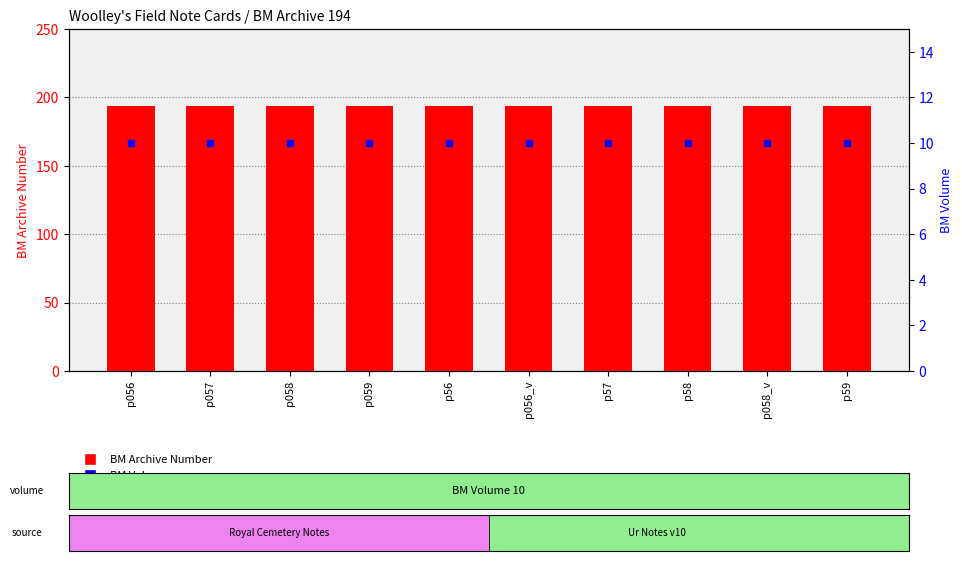

What is the sum of all BM Archive Number values?

1940